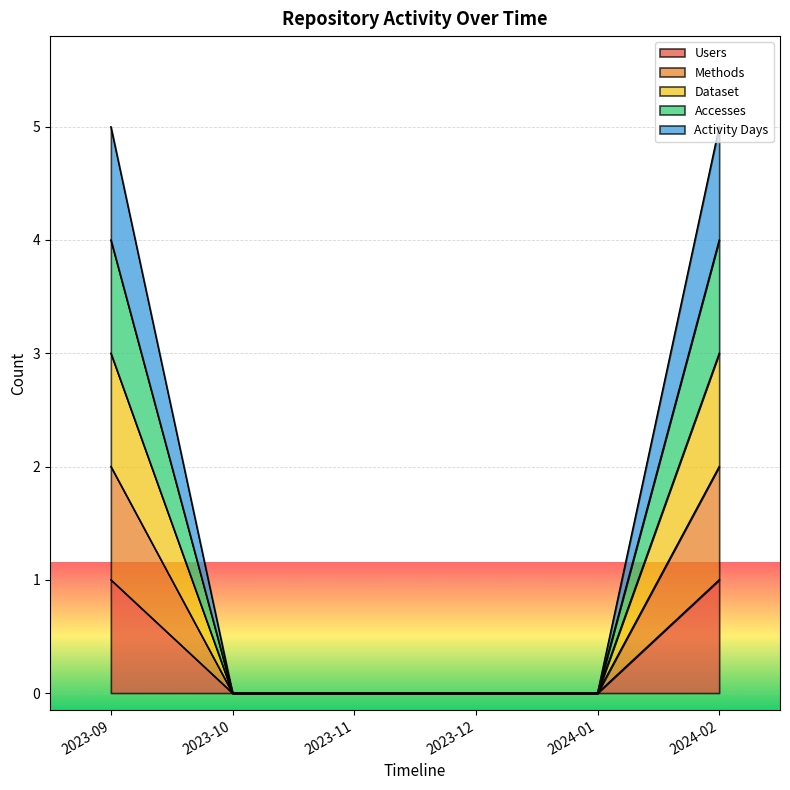

Count the number of data series in this chart.

5